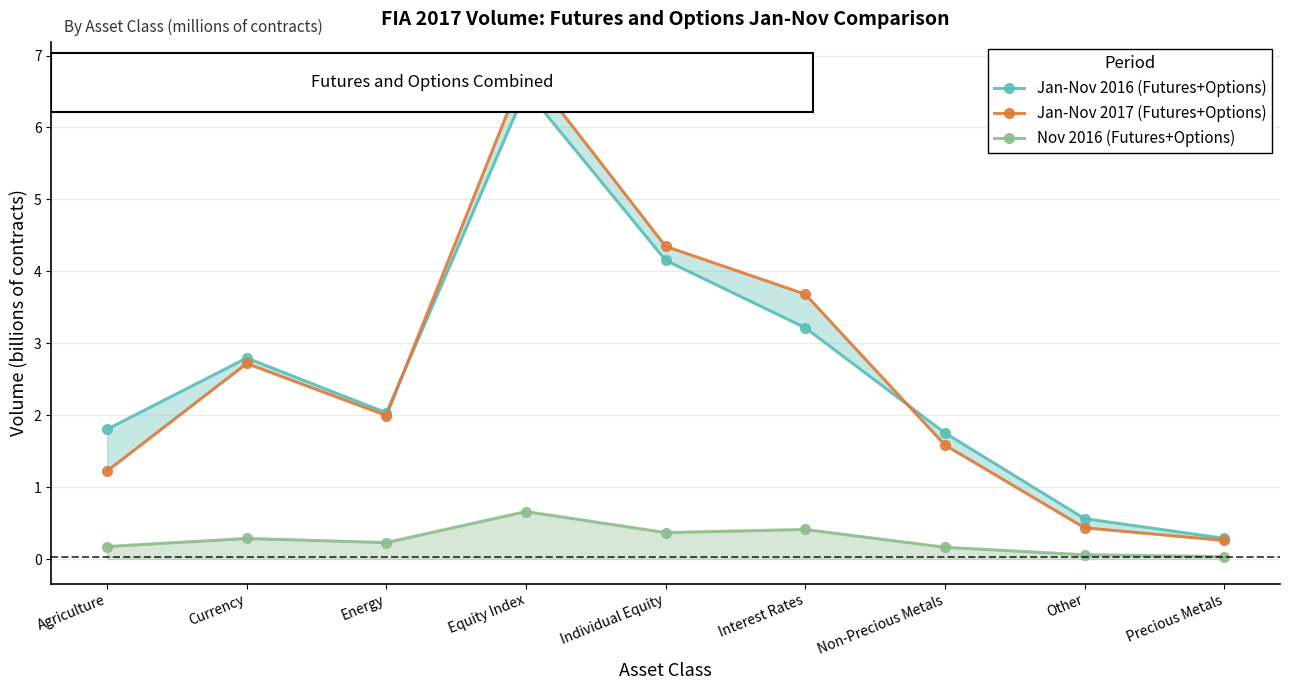

What is the label of the 6th point from the right?

Equity Index